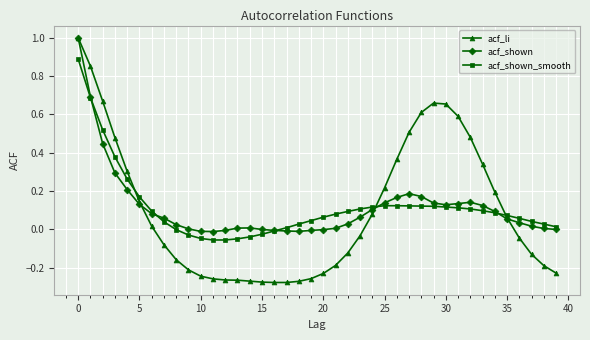

Which series has the widest spread of values?

acf_li